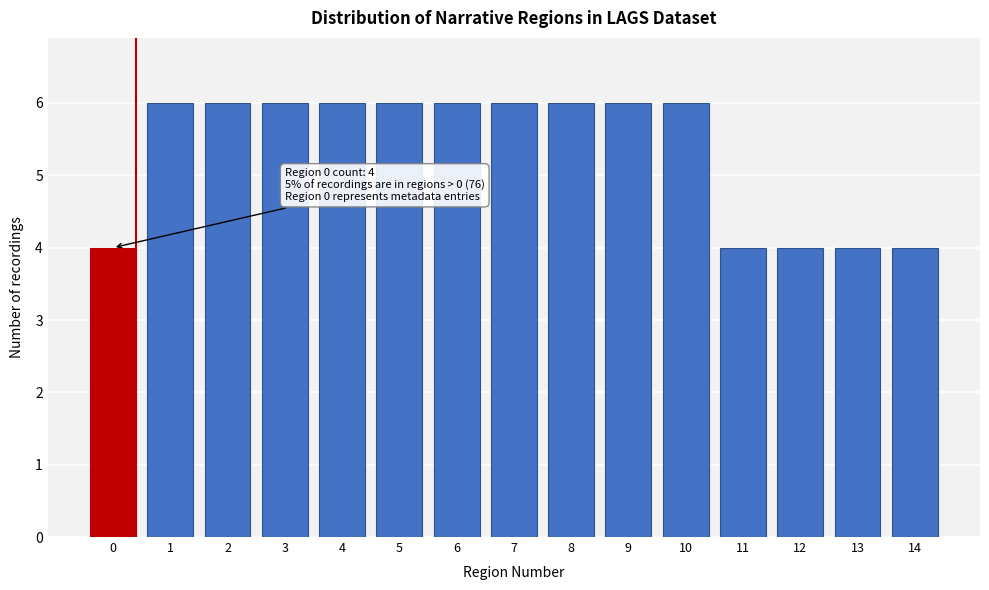

Reading left to right, extract all data points from this chart.

4	6	6	6	6	6	6	6	6	6	6	4	4	4	4